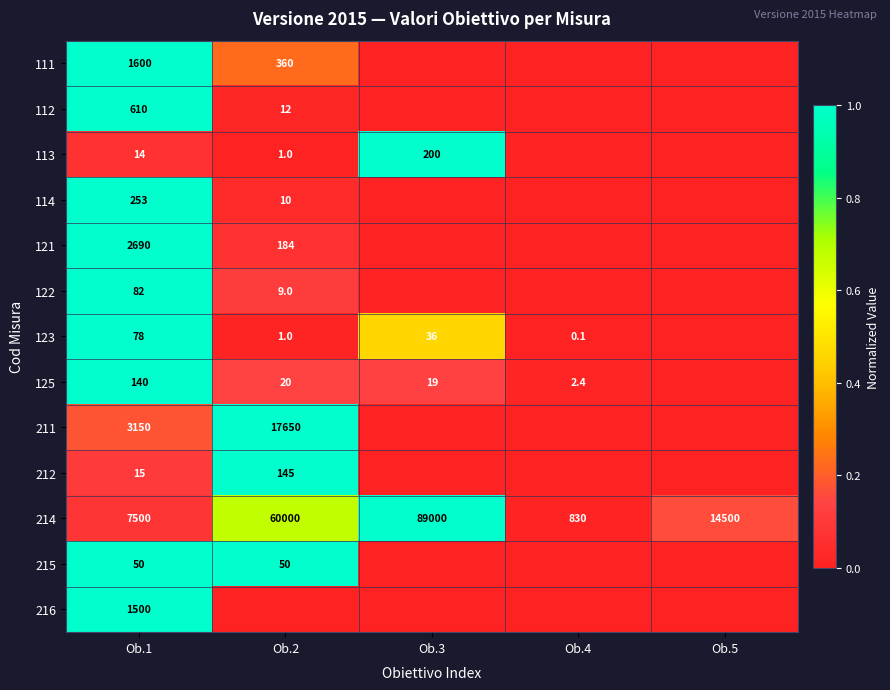

What is the total value across all series at Ob.1?

17682.0